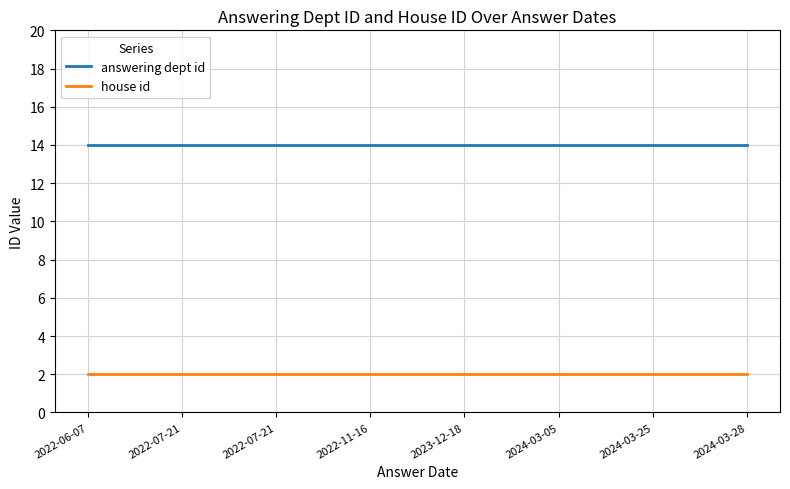

Which category has the highest value in the house id series?

2022-06-07